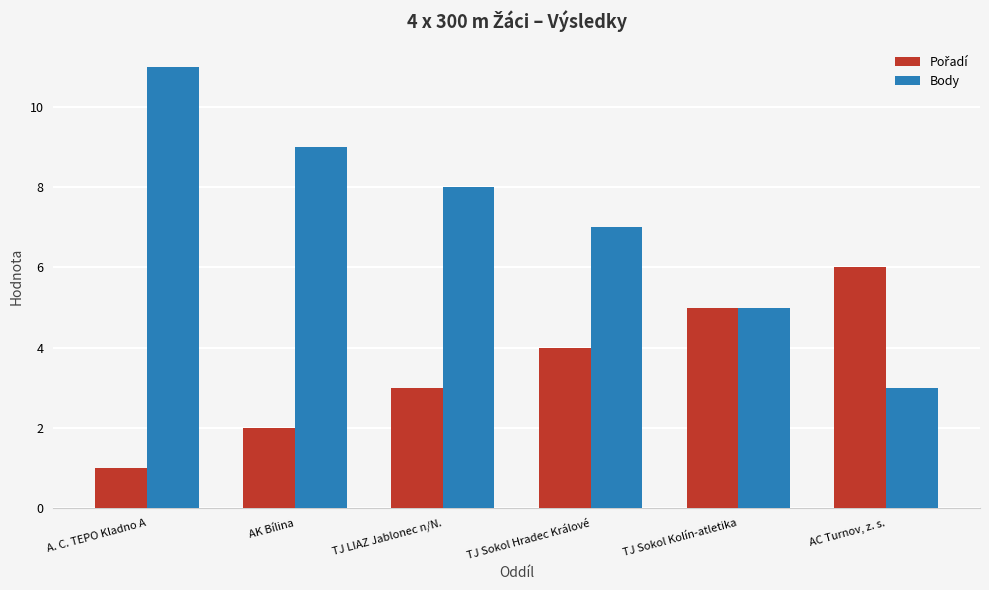

Which series has the largest range (max minus min)?

Body